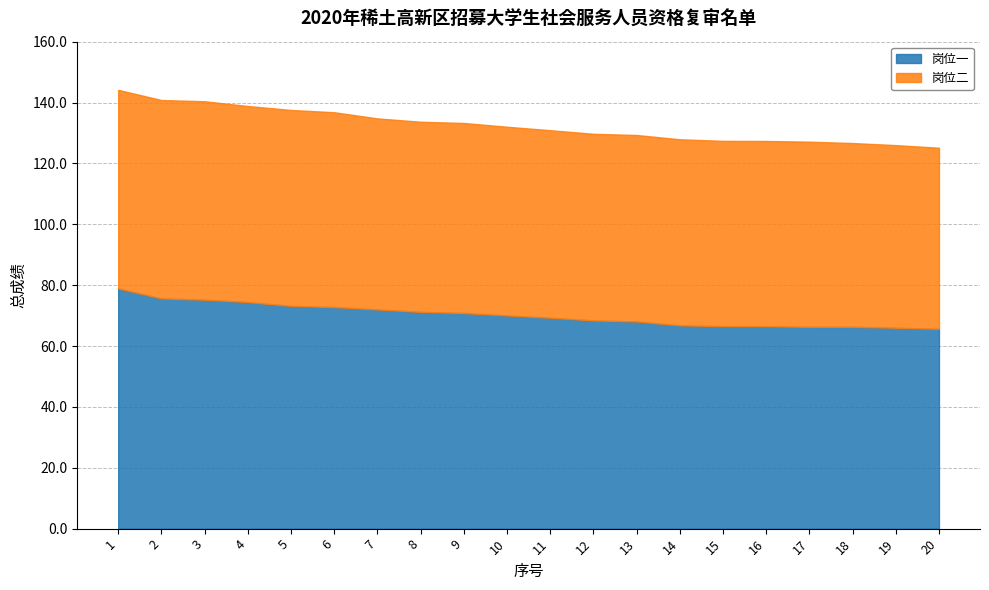

At which label does 岗位二 first exceed 62?

1